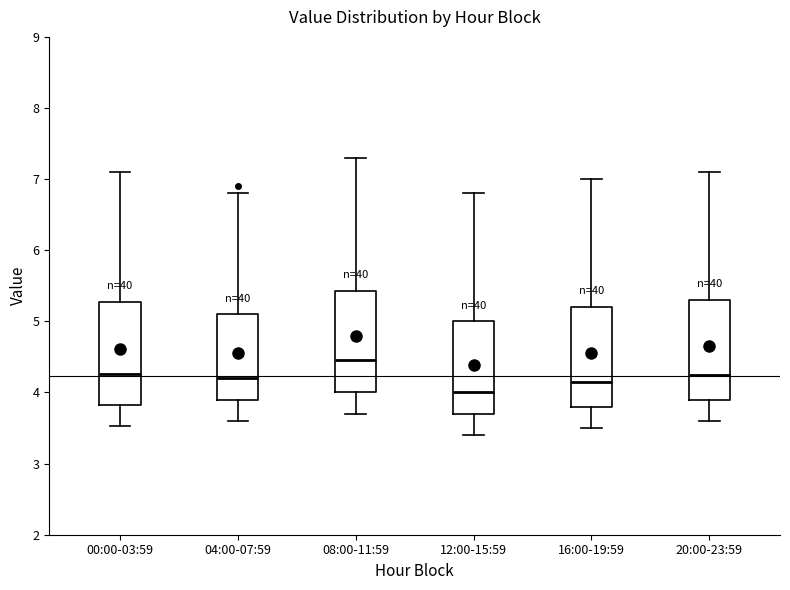

Reading left to right, read every box against the y-axis: the position of its median line, the range the box covers, and the ends of its whiskers. The values are not printed on the chart, so give them approximately, as read against the axis.

00:00-03:59: median 4.3, box 3.8 to 5.3, whiskers 3.5 to 7.1
04:00-07:59: median 4.2, box 3.9 to 5.1, whiskers 3.6 to 6.8
08:00-11:59: median 4.5, box 4.0 to 5.4, whiskers 3.7 to 7.3
12:00-15:59: median 4.0, box 3.7 to 5.0, whiskers 3.4 to 6.8
16:00-19:59: median 4.2, box 3.8 to 5.2, whiskers 3.5 to 7.0
20:00-23:59: median 4.3, box 3.9 to 5.3, whiskers 3.6 to 7.1